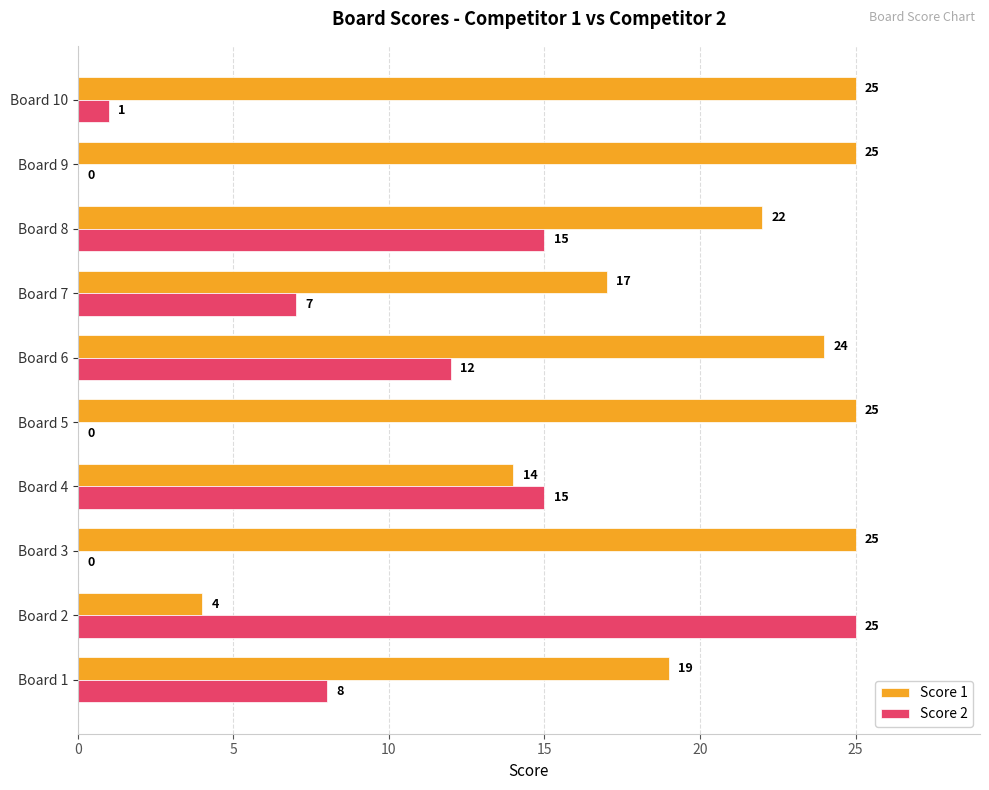

Which series has the largest total across all categories?

Score 1